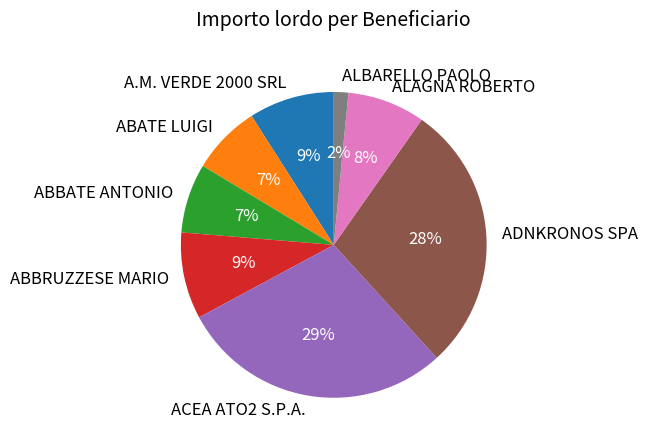

To the nearest percent, what portion does A.M. VERDE 2000 SRL represent?

9%